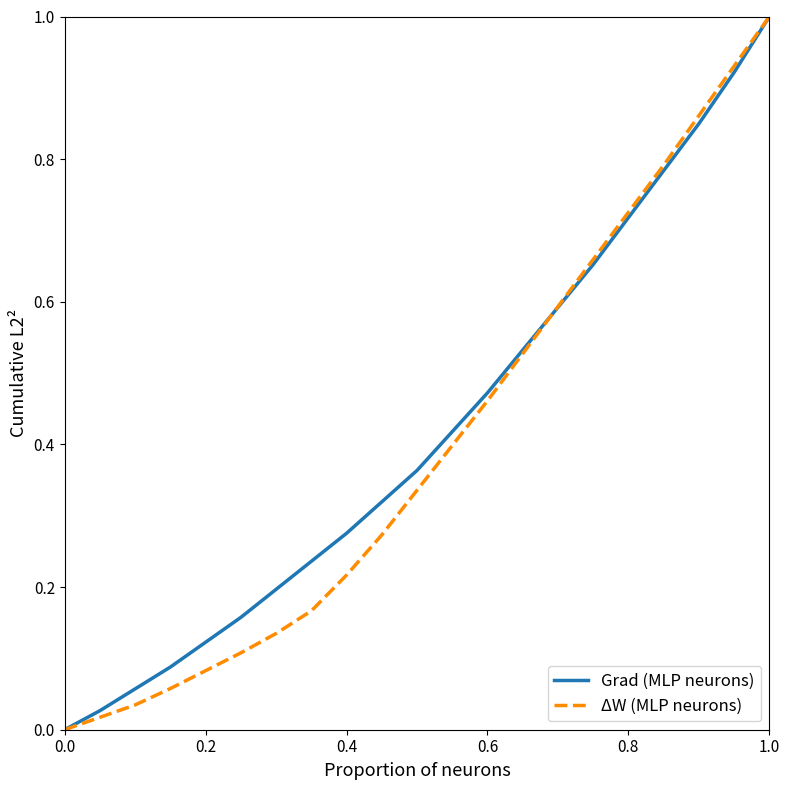

What are all the series names shown in the legend?

Grad (MLP neurons), ΔW (MLP neurons)